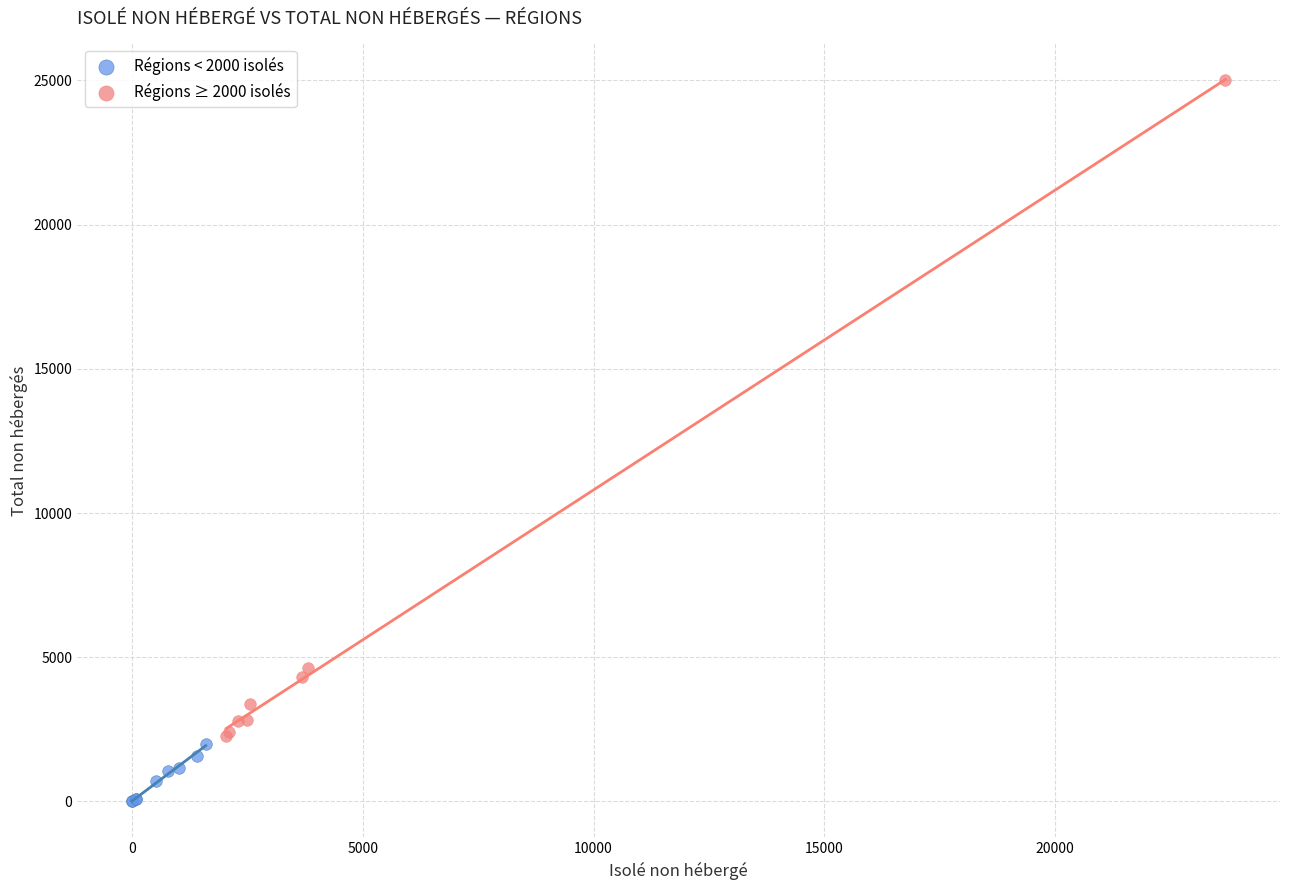

Which series reaches the maximum Y coordinate?

Régions ≥ 2000 isolés